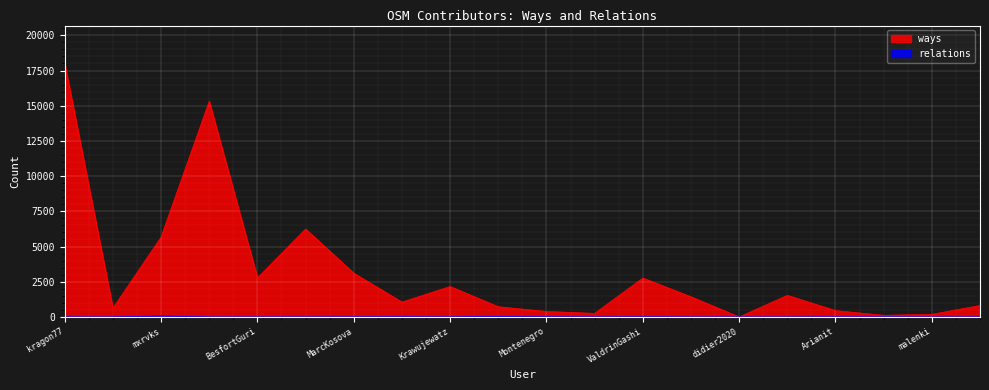

How many lines are shown in the chart?

2